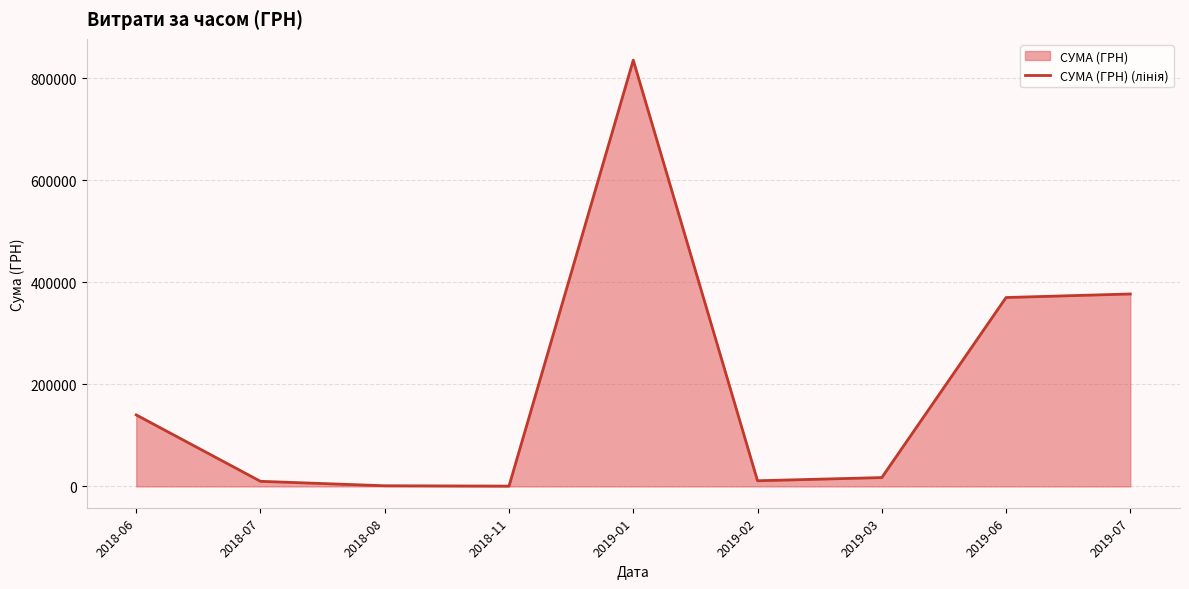

Rank the categories by value from lowest to highest.

2018-11, 2018-08, 2018-07, 2019-02, 2019-03, 2018-06, 2019-06, 2019-07, 2019-01